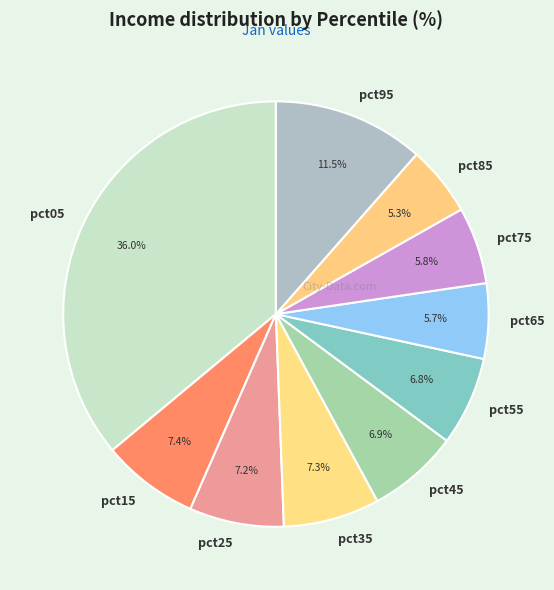

How many segments does this pie chart have?

10